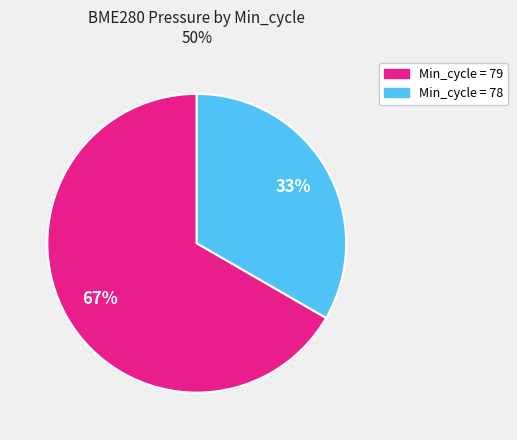

Does any single category account for the majority?

Yes